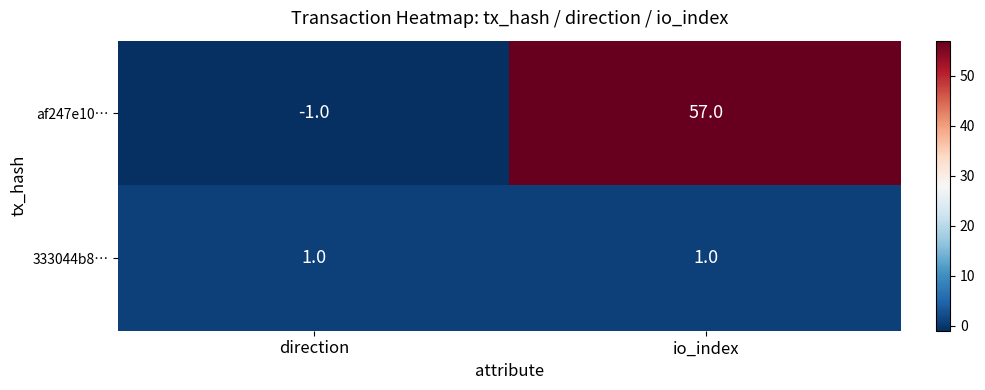

At which label is af247e10… closest to 28?

direction